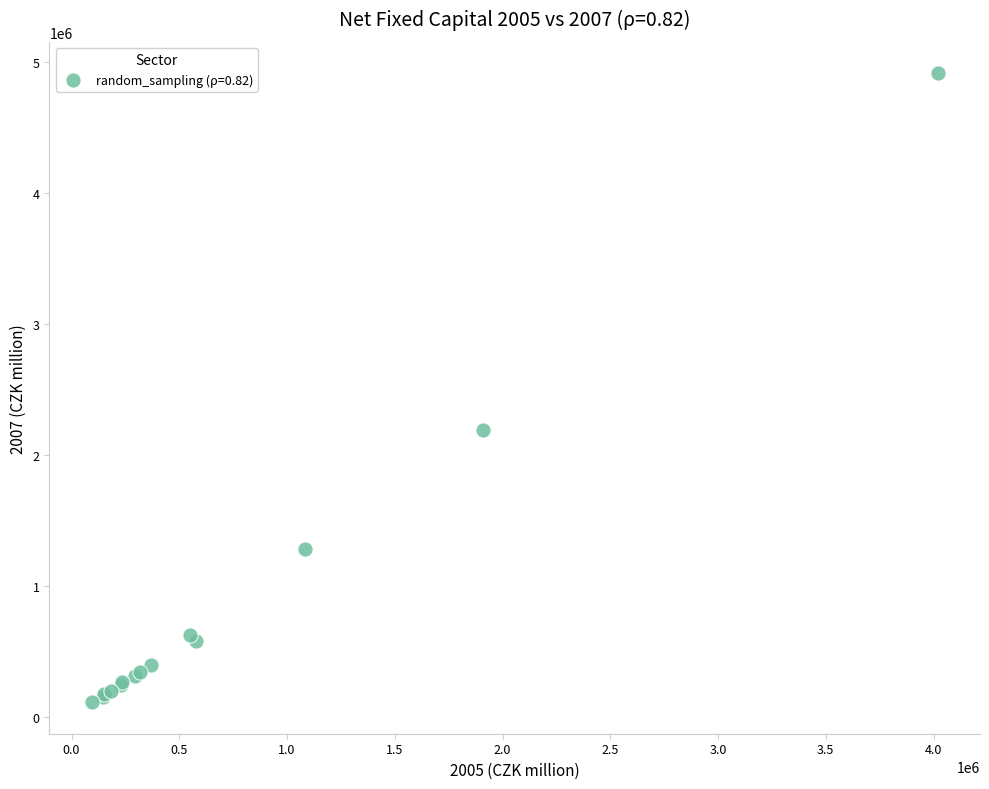

What Y value in the scatter plot is closest to 2513053?

2188617